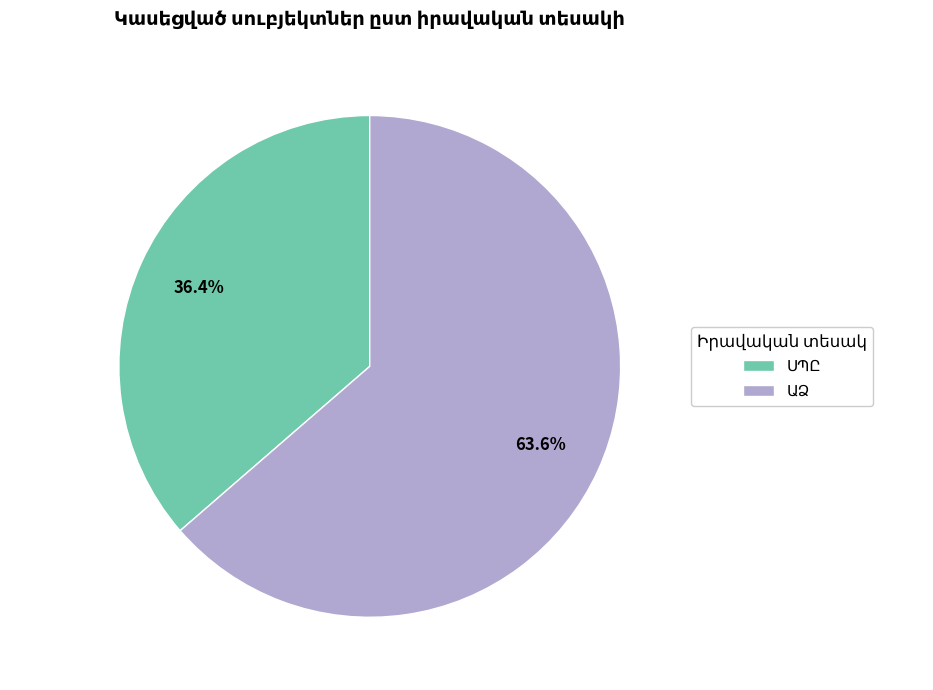

To the nearest percent, what is the average slice percentage?

50%